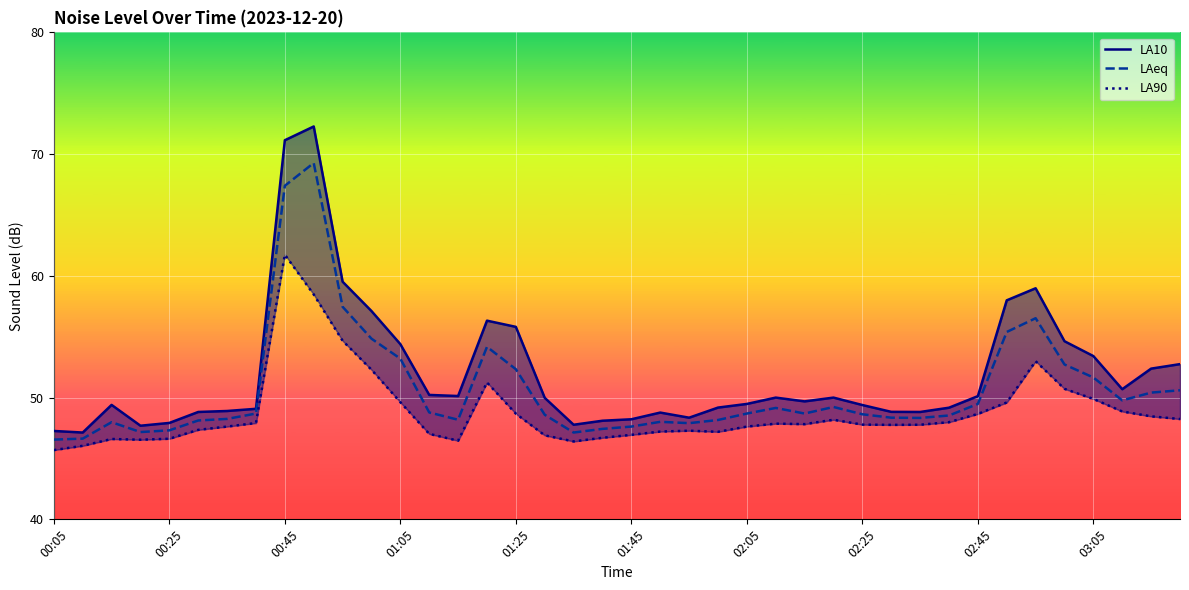

Which series has the largest total across all categories?

LA10